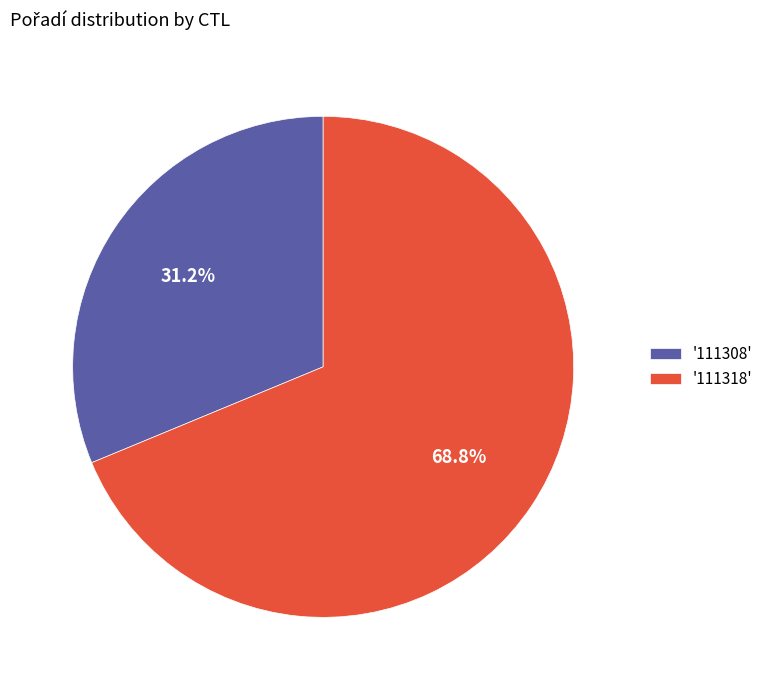

How many segments does this pie chart have?

2